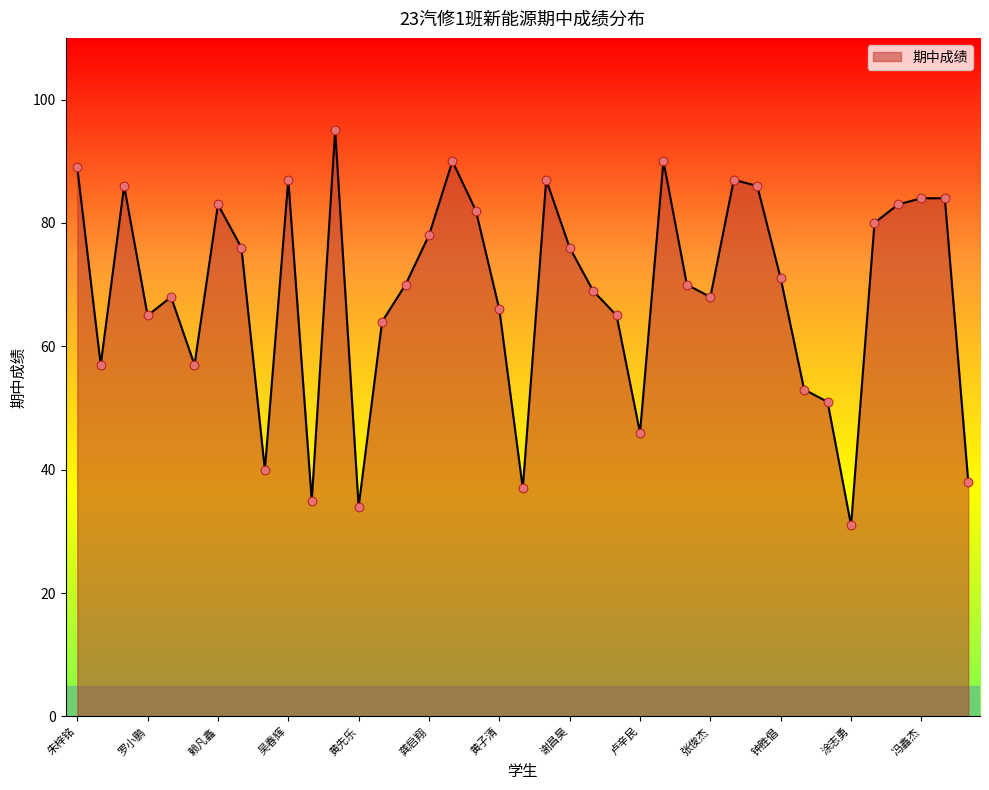

What is the greatest value displayed?

95